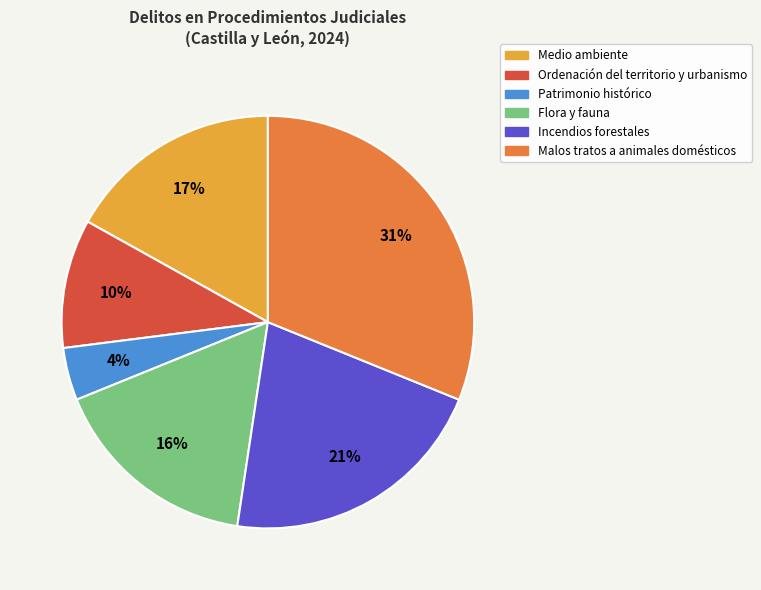

The Malos tratos a animales domésticos slice represents 37% of the pie. True or false?

False